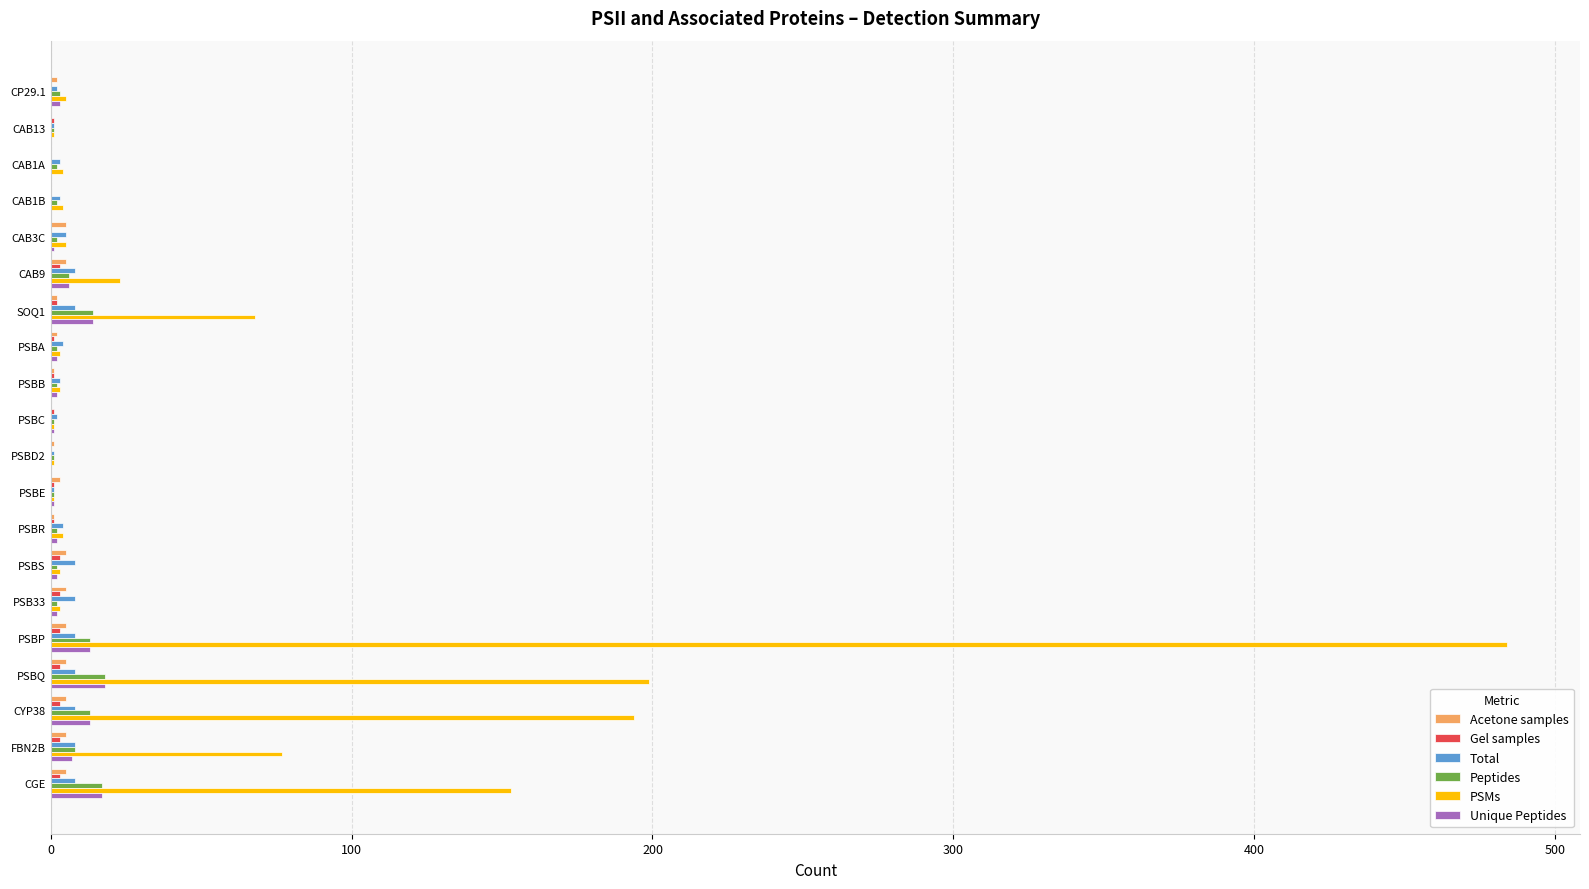

Is it true that Peptides equals 2 at PSB33?

True